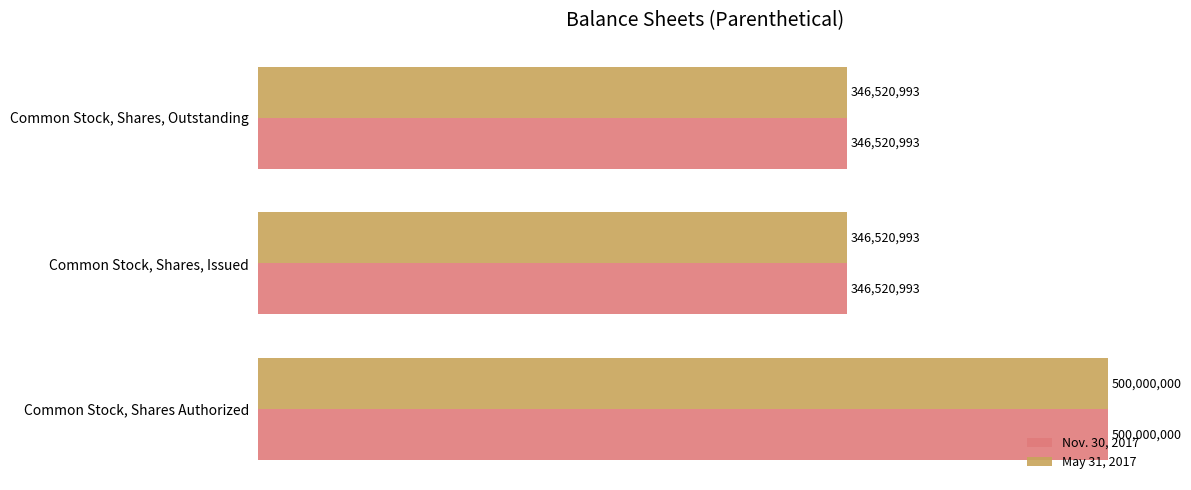

What are all the series names shown in the legend?

Nov. 30, 2017, May 31, 2017